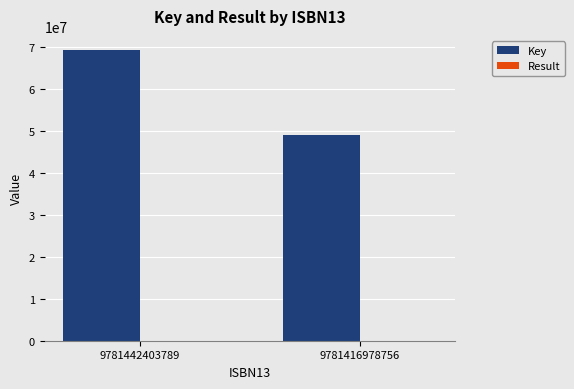

Which label corresponds to the largest value in the chart?

9781442403789